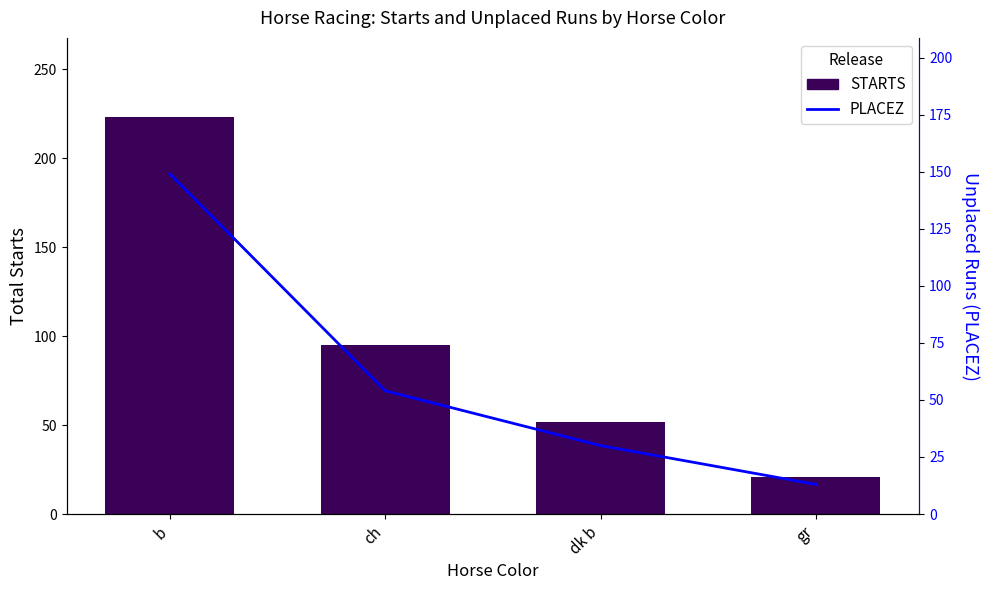

Which series has the widest spread of values?

STARTS